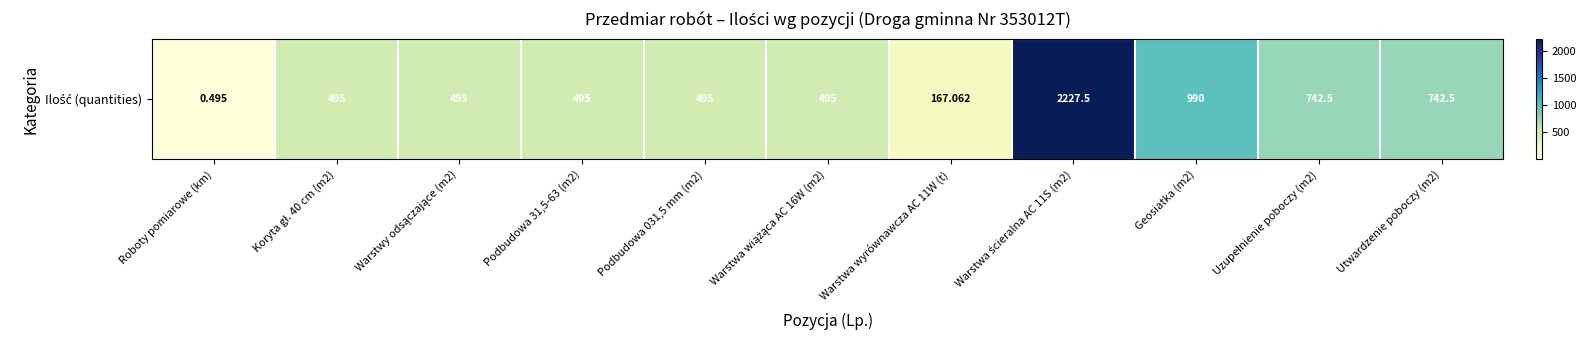

How many data points are above 495?

4